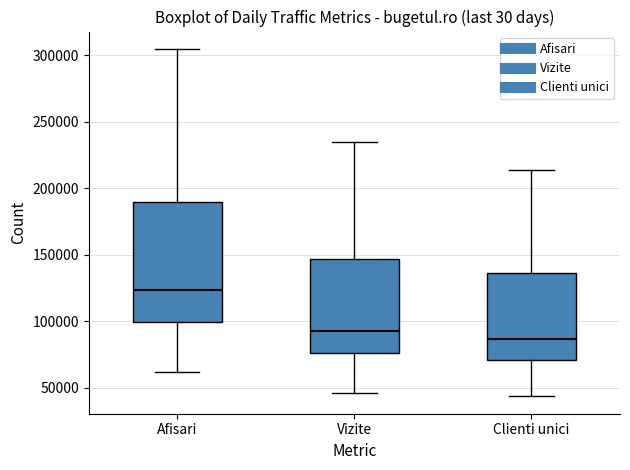

Which box's median line is the lowest?

Clienti unici